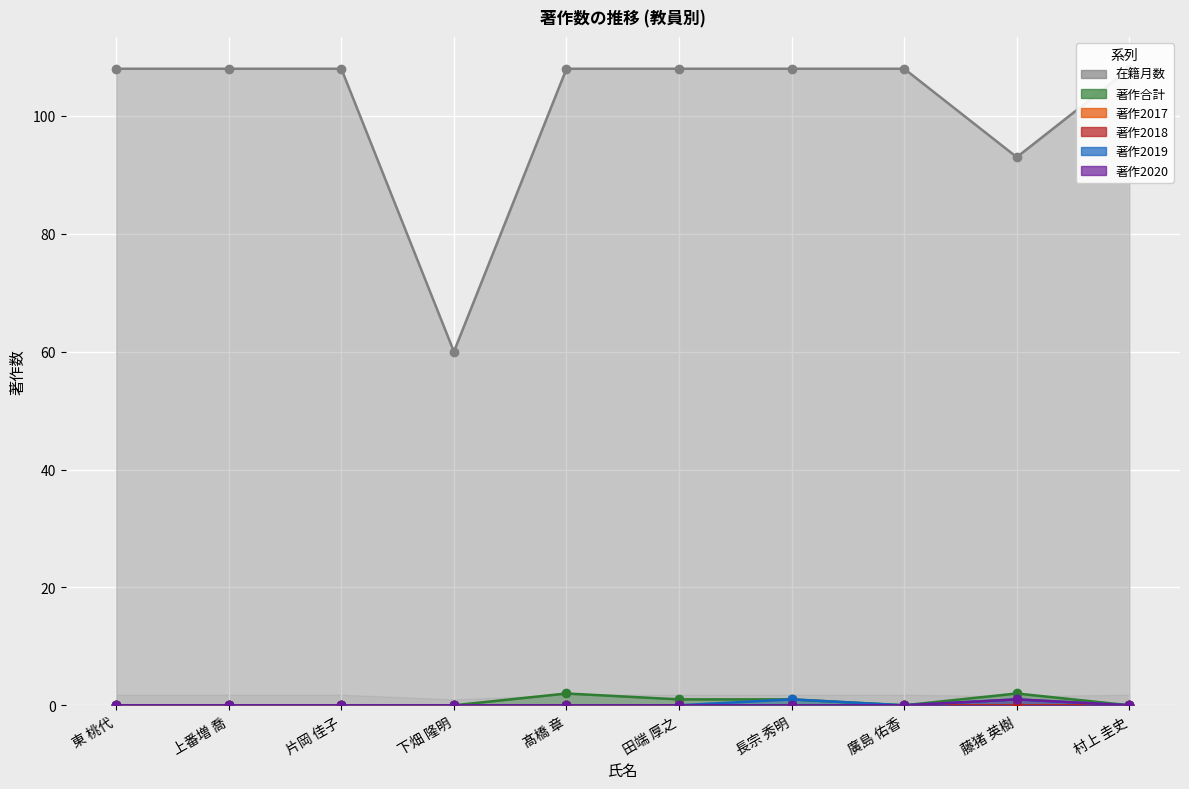

What is the total value across all series at 東 桃代?

108